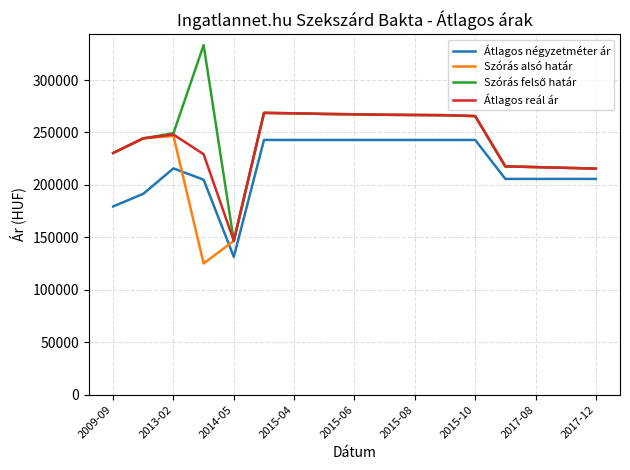

Which series ends up on top after the final intersection of Szórás alsó határ and Átlagos négyzetméter ár?

Szórás alsó határ